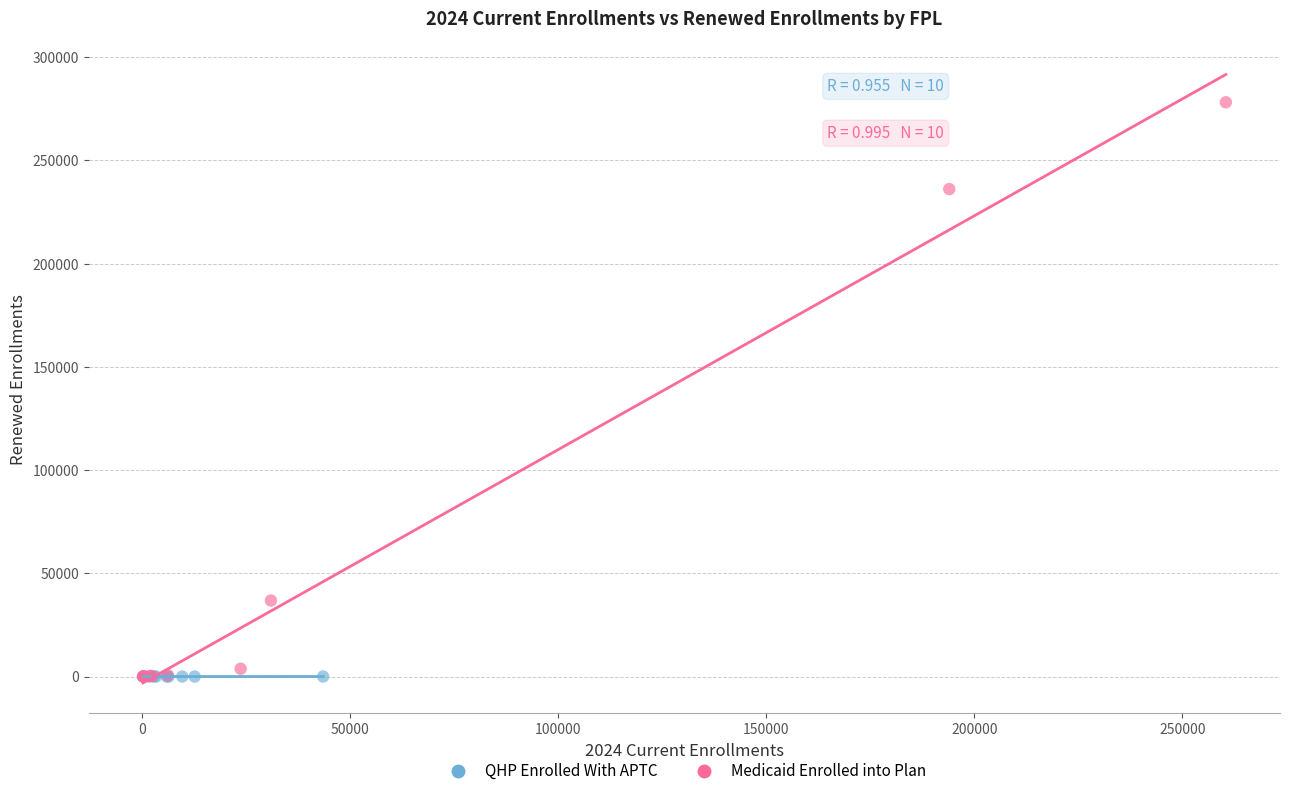

Which series has the widest spread of Y values?

Medicaid Enrolled into Plan